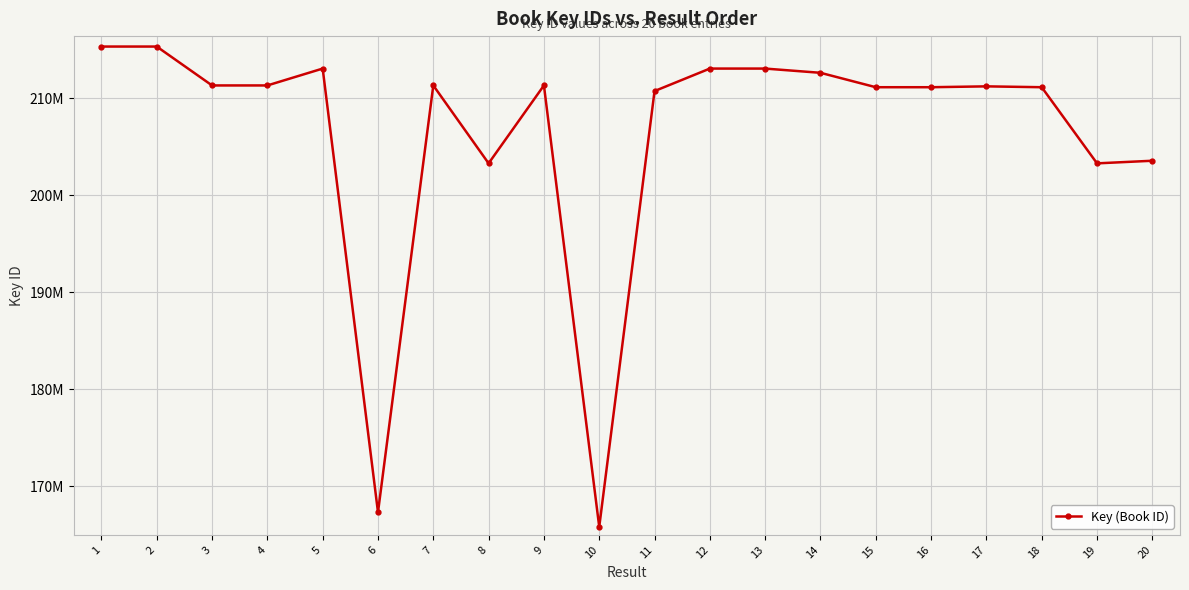

Is this an area chart (filled region under the line)?

No